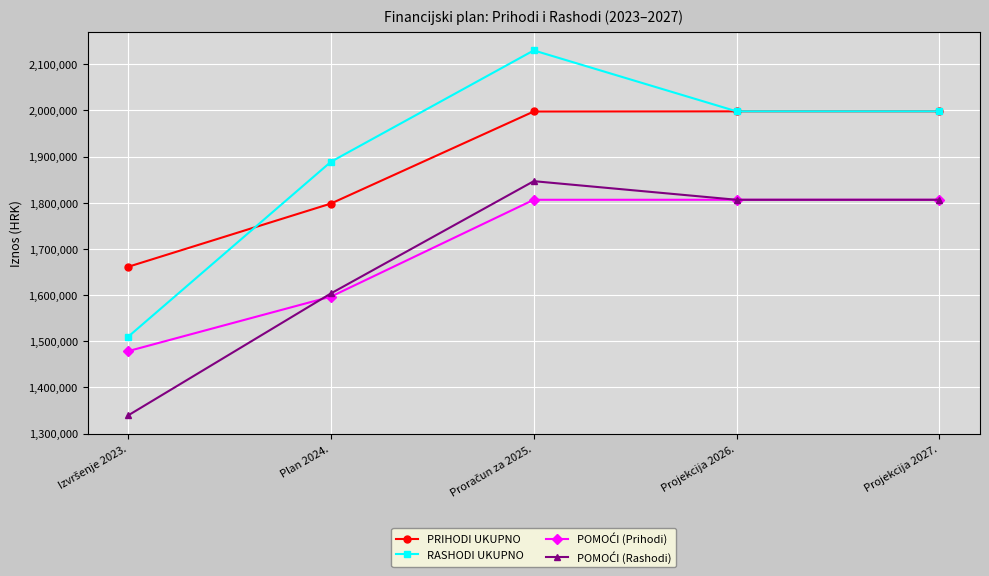

What is the total value across all series at Projekcija 2027.?

7609508.0